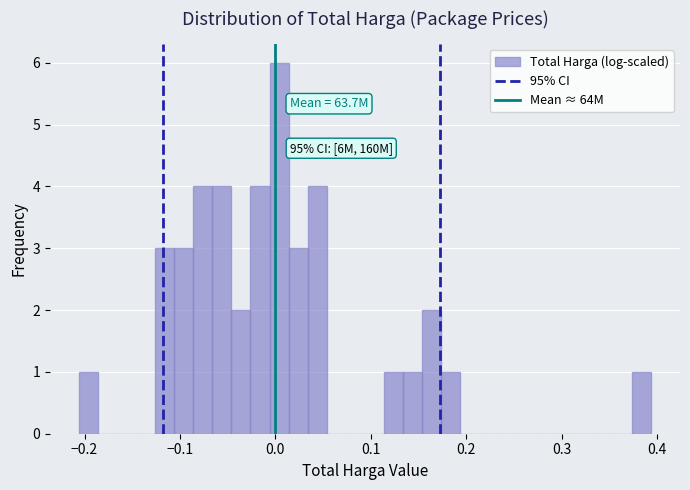

Read against the x-axis, roughly where is the centre of the tallest bar?

0.00